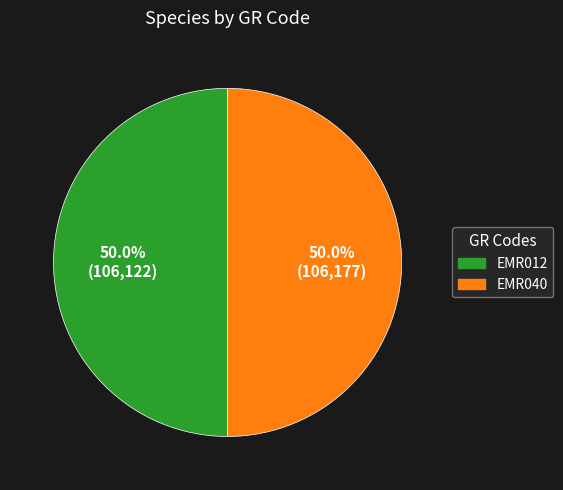

To the nearest percent, what portion does EMR040 represent?

50%